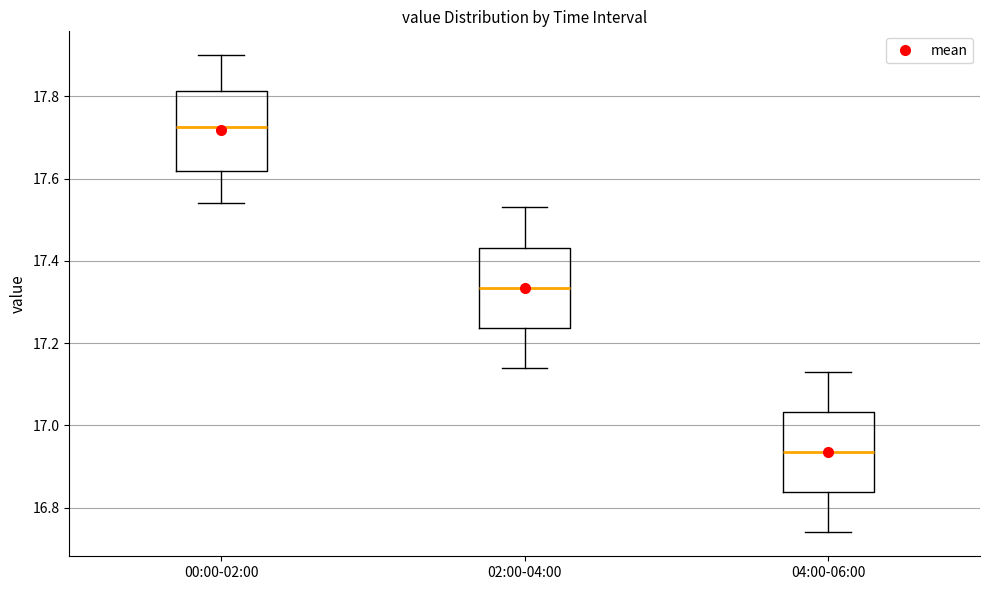

Reading left to right, read every box against the y-axis: the position of its median line, the range the box covers, and the ends of its whiskers. The values are not printed on the chart, so give them approximately, as read against the axis.

00:00-02:00: median 17.72, box 17.62 to 17.82, whiskers 17.54 to 17.90
02:00-04:00: median 17.34, box 17.24 to 17.44, whiskers 17.14 to 17.54
04:00-06:00: median 16.94, box 16.84 to 17.04, whiskers 16.74 to 17.14